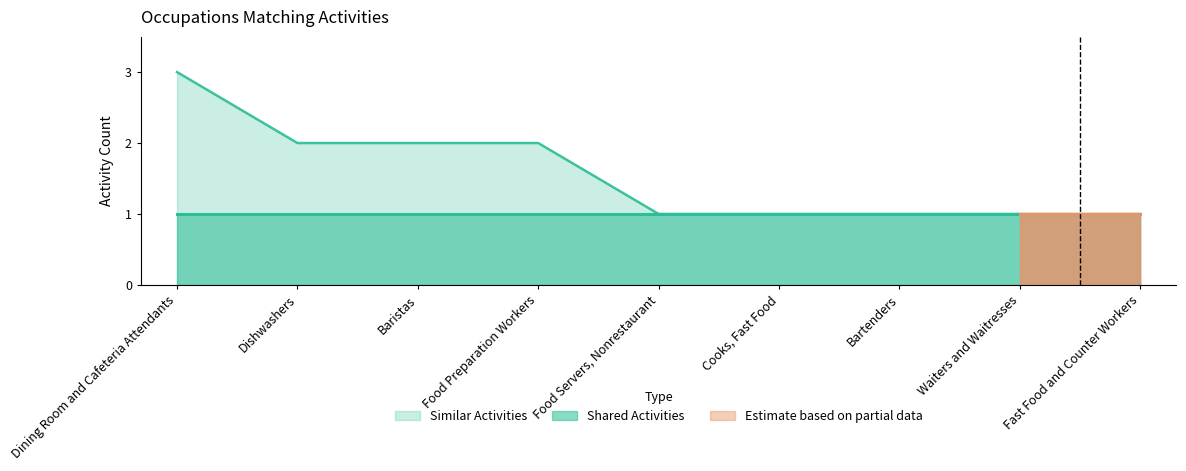

List the labels in order of value, smallest first.

Food Servers, Nonrestaurant, Cooks, Fast Food, Bartenders, Waiters and Waitresses, Fast Food and Counter Workers, Dishwashers, Baristas, Food Preparation Workers, Dining Room and Cafeteria Attendants